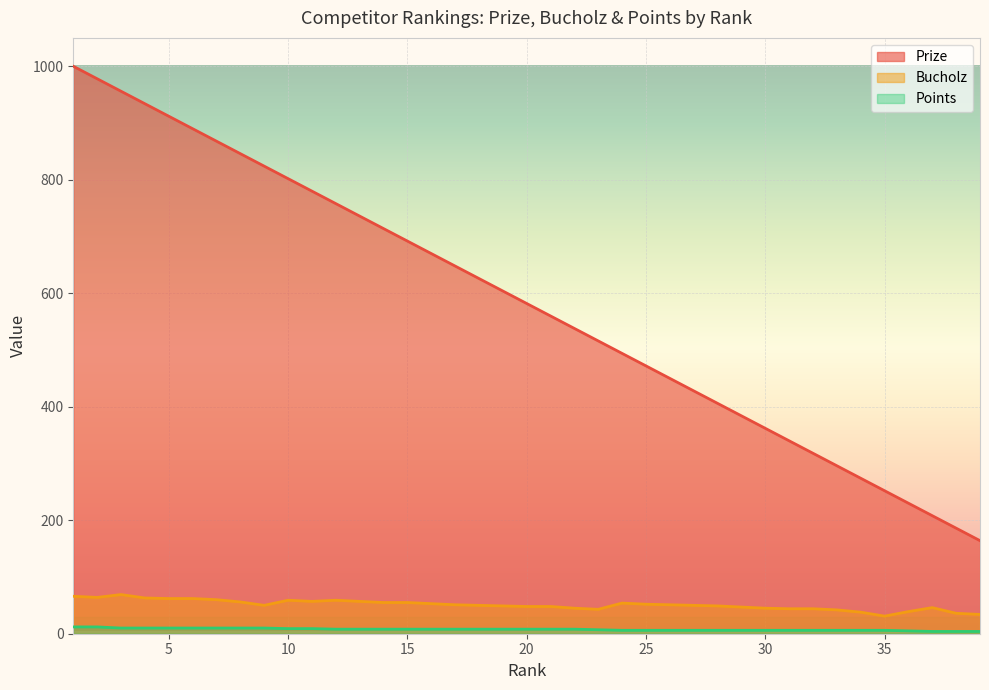

What is the difference between the highest and lowest values at 14?

706